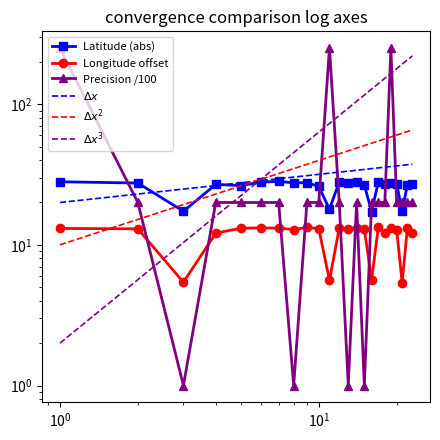

What is the sum of all Longitude values?

267.7